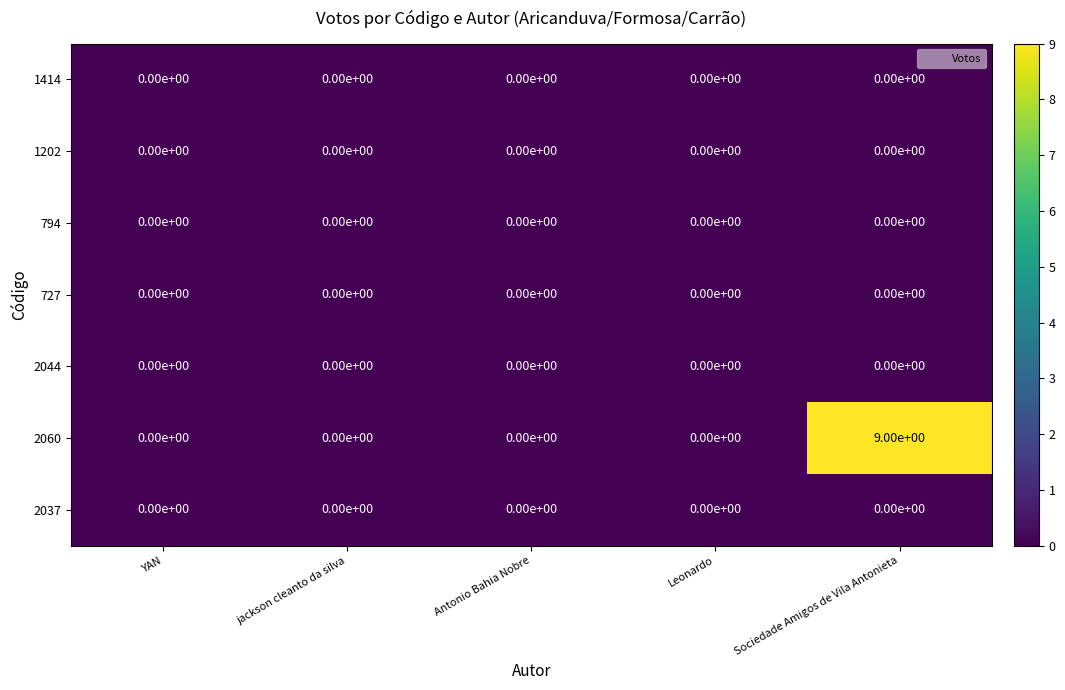

What is the maximum value shown in the chart?

9